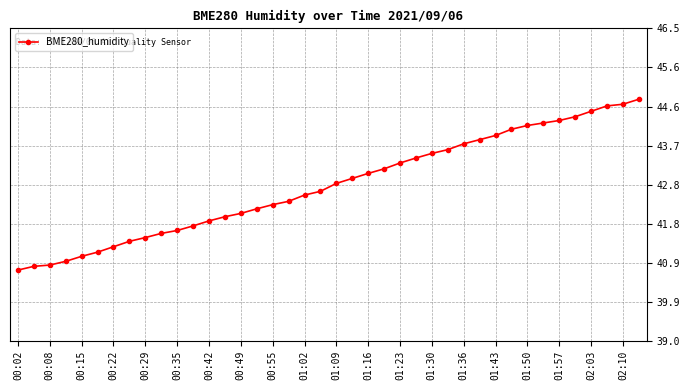

What is the maximum value shown in the chart?

44.8